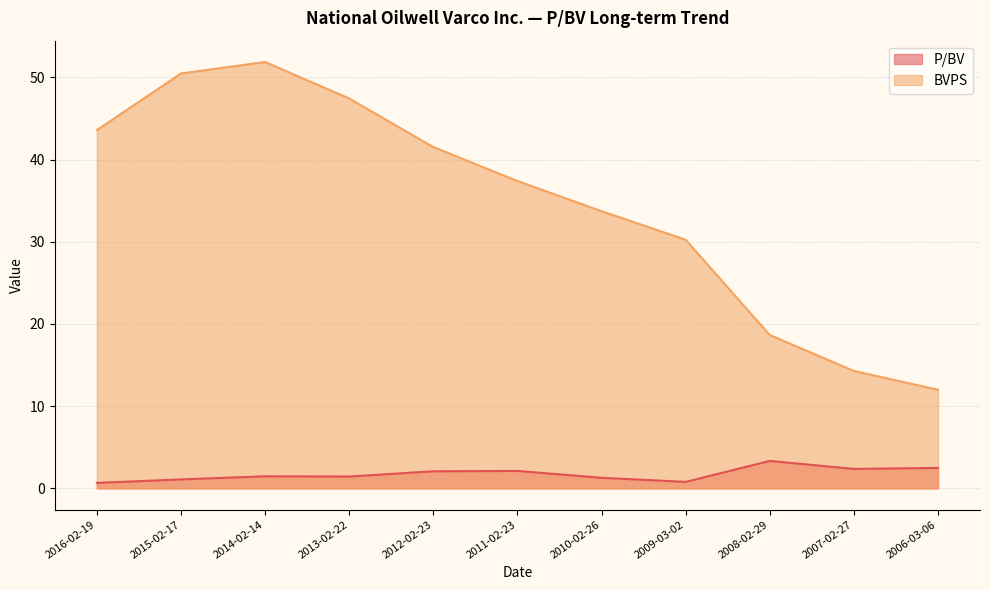

How many lines are shown in the chart?

2